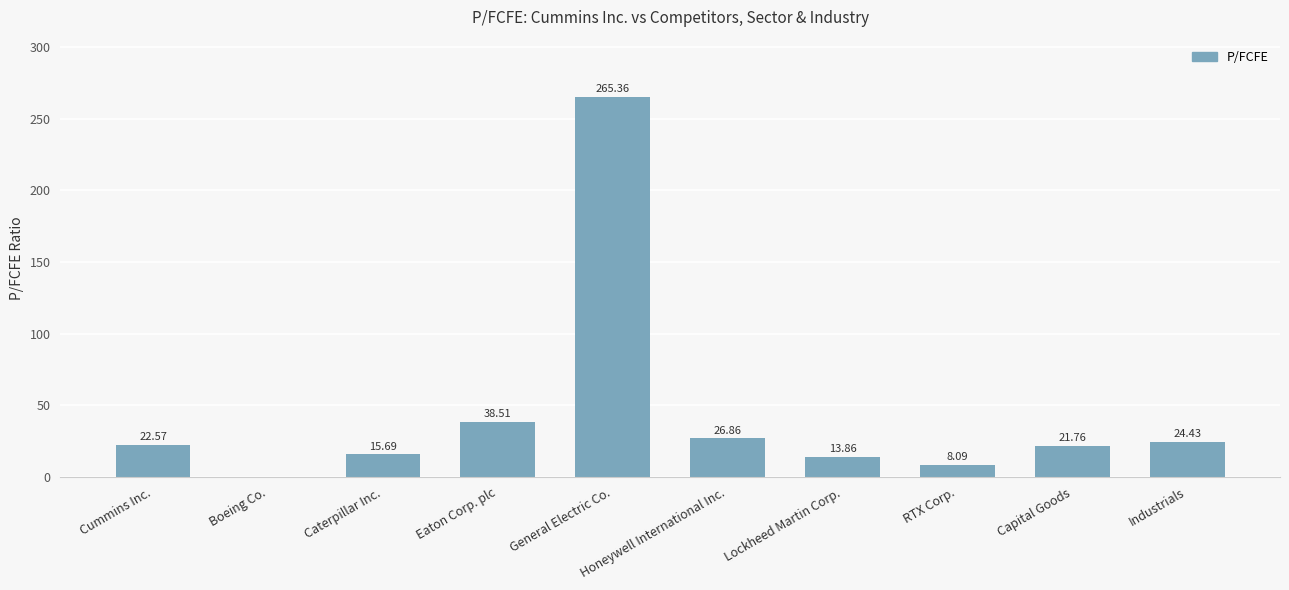

What is the change in value from Cummins Inc. to RTX Corp.?

-14.5